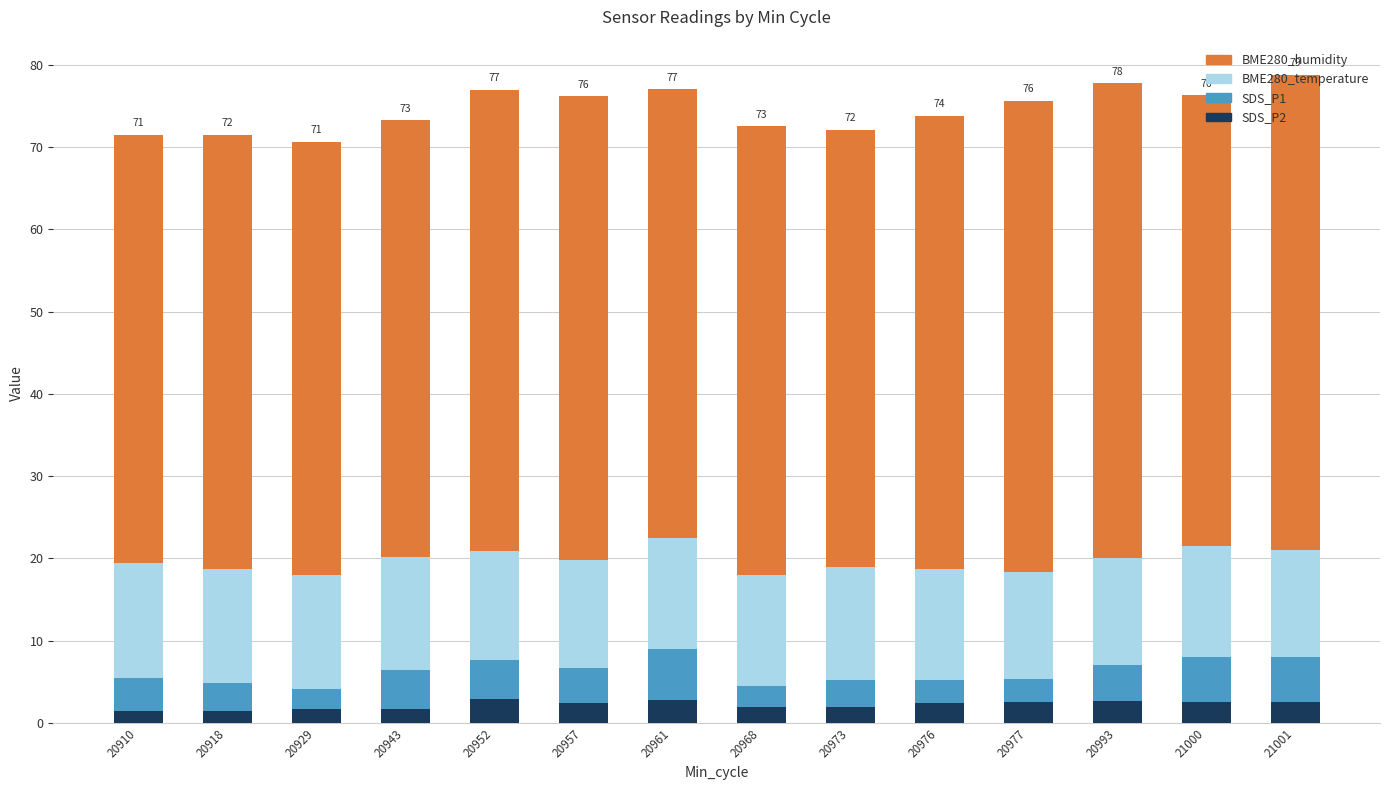

What is the total value across all series at 21000?

76.3